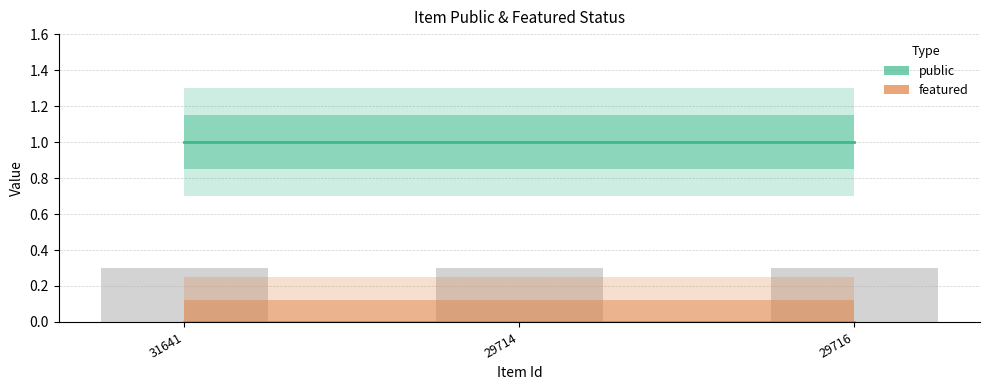

How many series are shown in this chart?

2